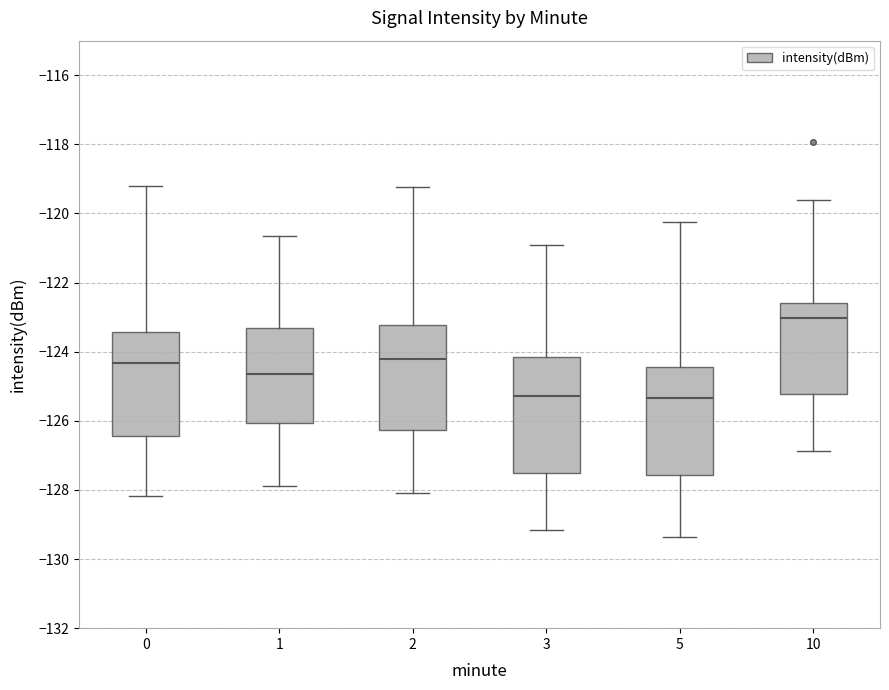

Where does the median line of the box at x = 3 sit on the y-axis? The values are not printed on the chart, so give them approximately, as read against the axis.

-125.2